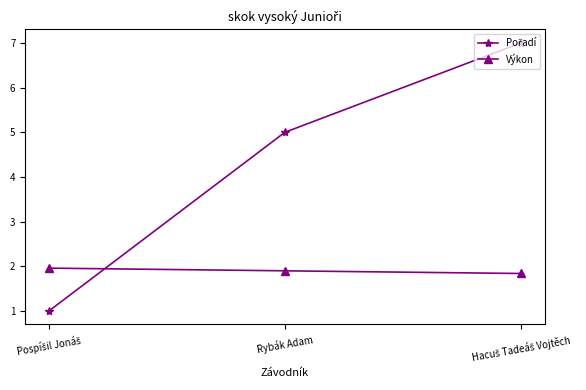

What is the total value across all series at Rybák Adam?

6.9